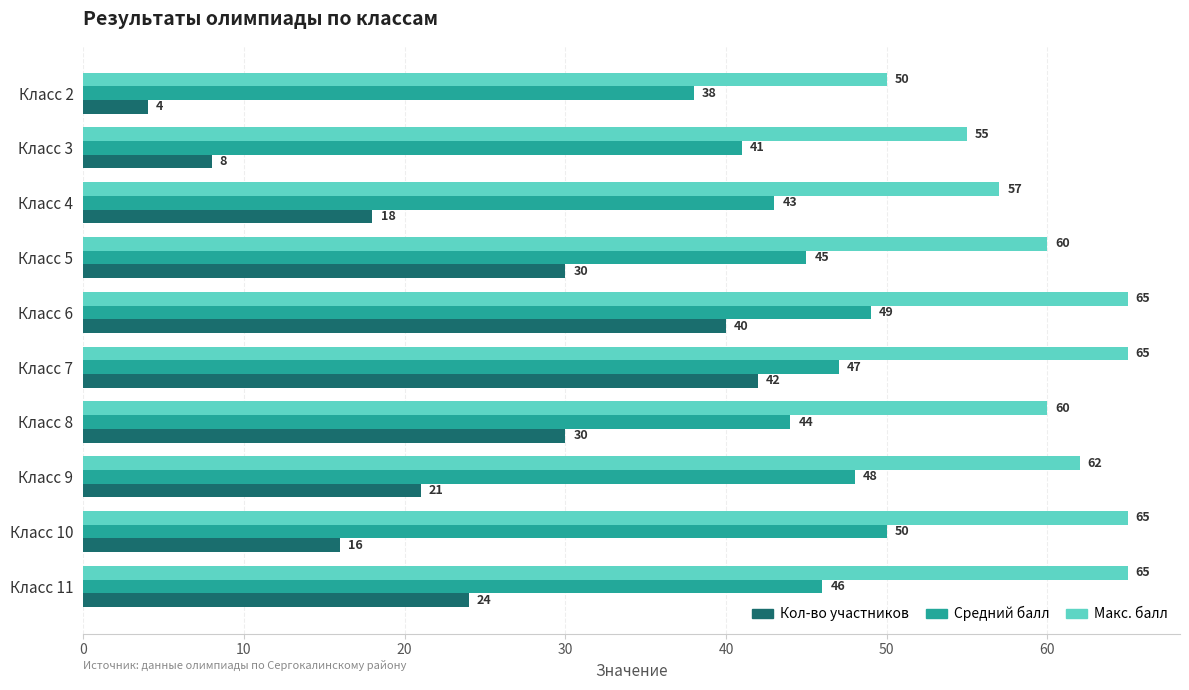

What is the smallest value displayed?

4